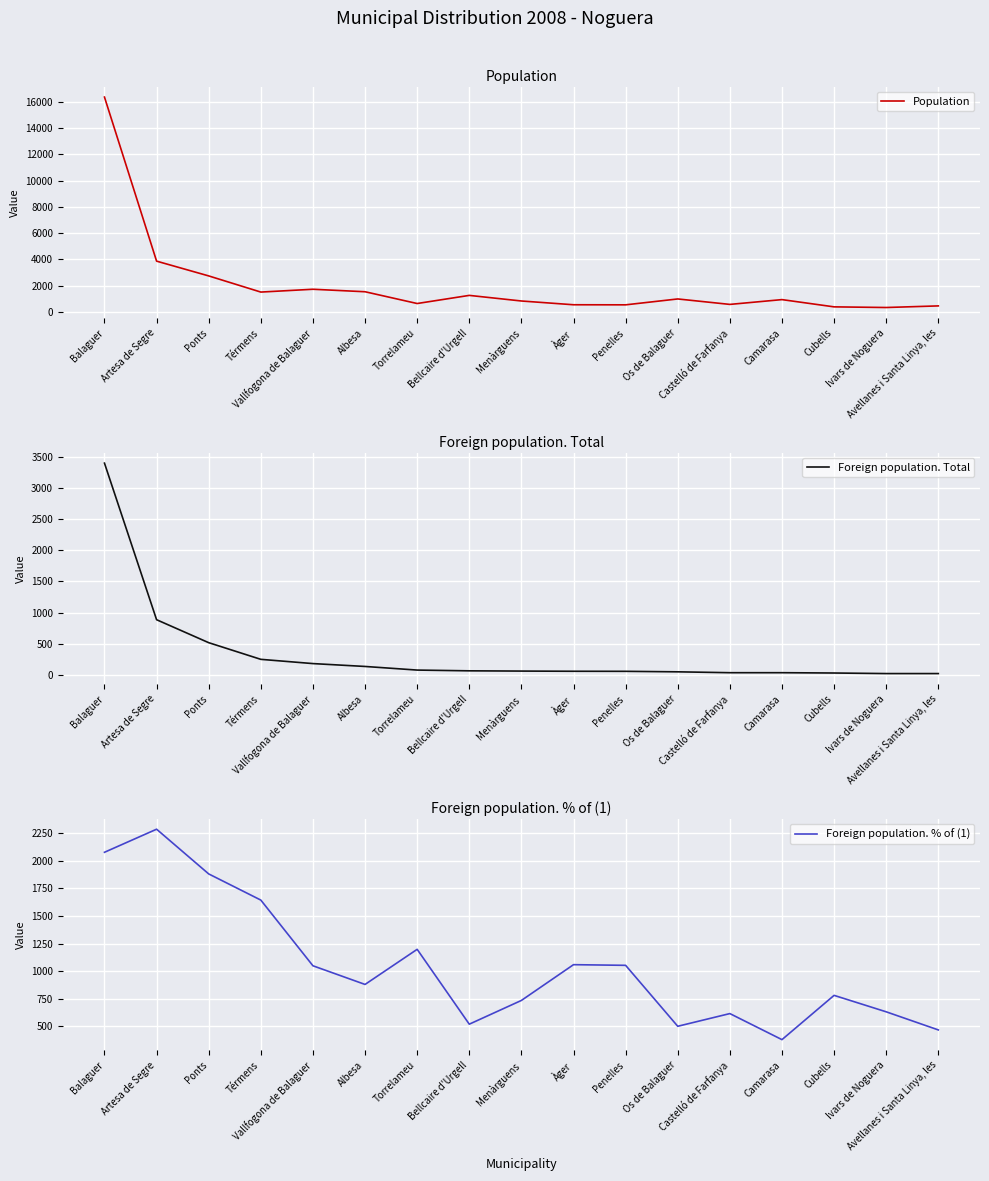

Reading left to right, transcribe all the data shown in this chart.

Population: 16341	3872	2749	1521	1735	1546	651	1269	843	557	551	998	584	948	397	348	470
Foreign population. Total: 3394	885	517	250	182	136	78	66	62	59	58	50	36	36	31	22	22
Foreign population. % of (1): 2077	2286	1881	1644	1049	880	1198	520	735	1059	1053	501	616	380	781	632	468